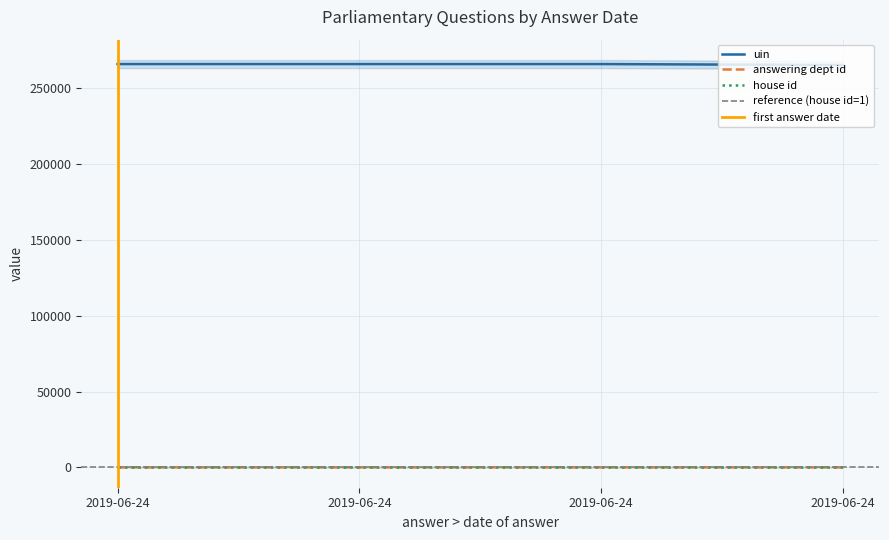

How many values in the uin series are below 266116?

2